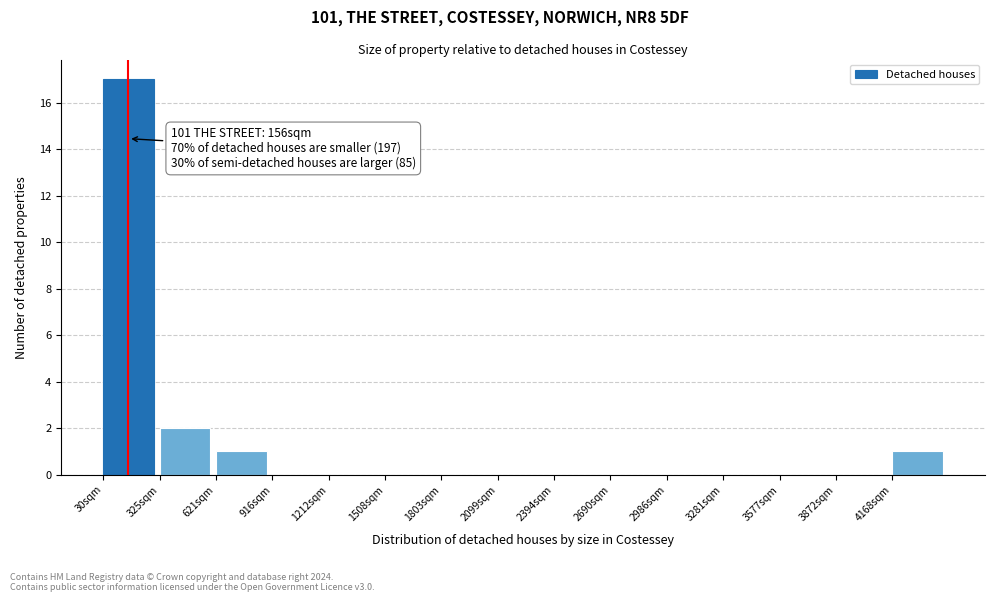

Which range on the x-axis has the tallest bar?

50 to 350